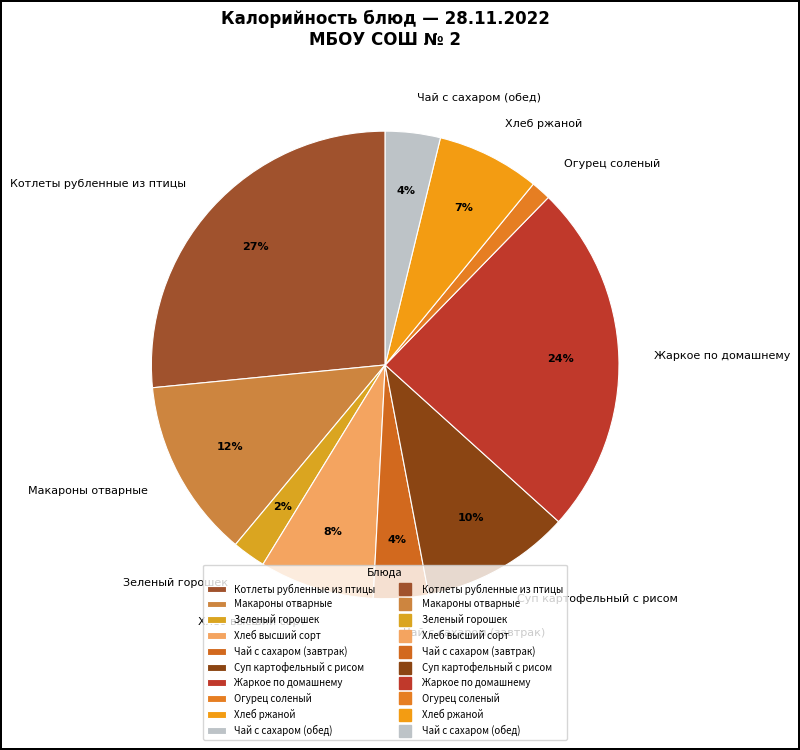

What is the smallest slice in the pie chart?

Огурец соленый